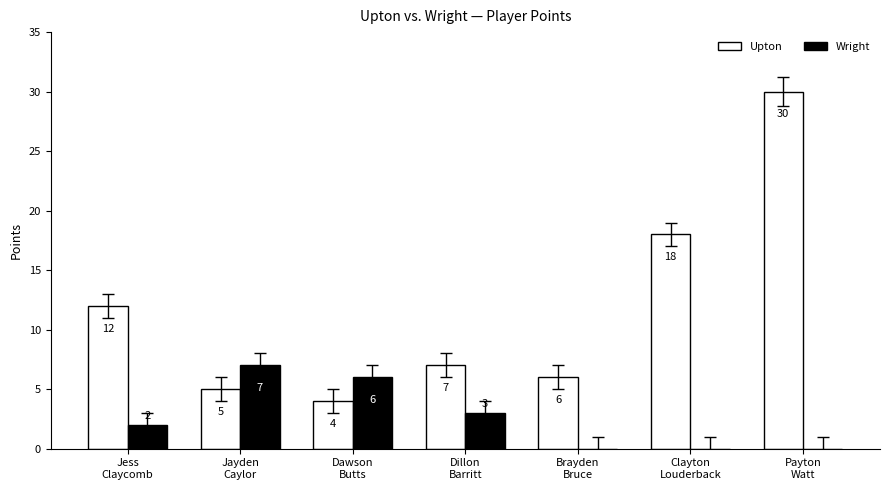

Which series has the largest total across all categories?

Upton